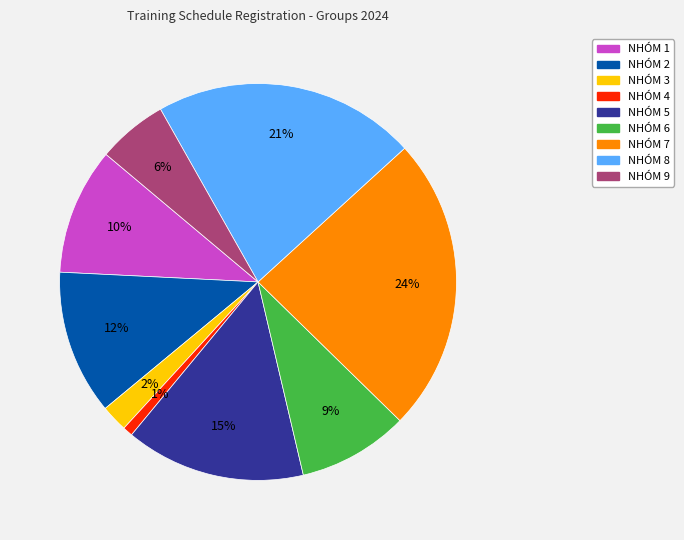

Is it true that NHÓM 7 is 18% of the pie?

False